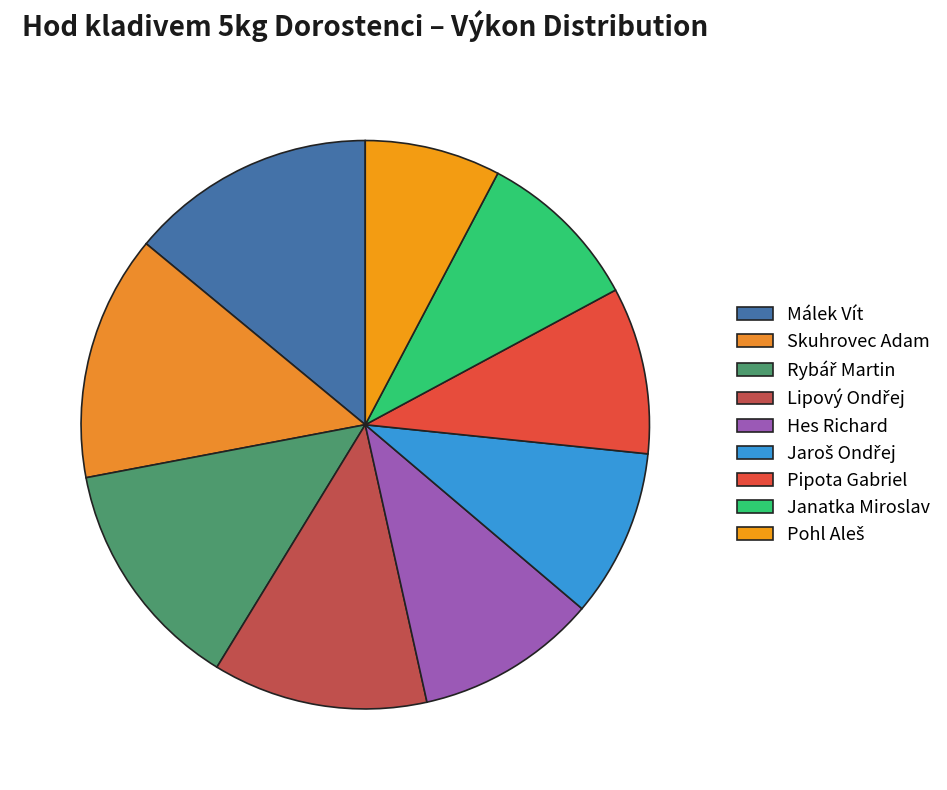

How many slices are in this pie chart?

9